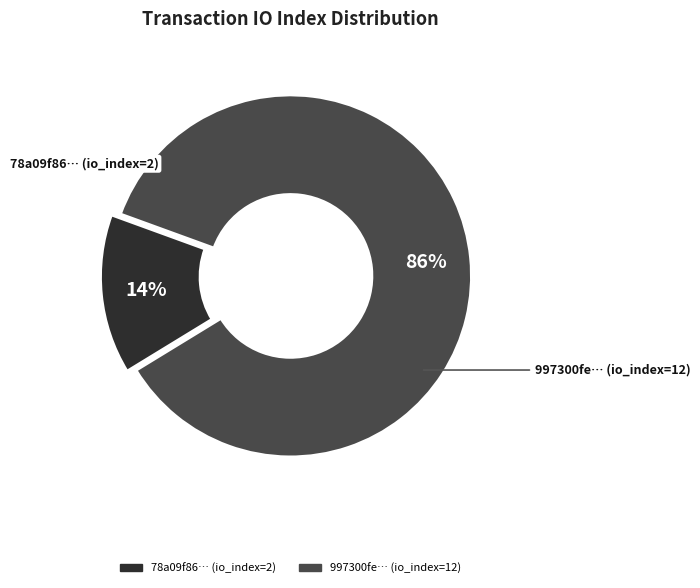

Count the number of slices in the pie.

2